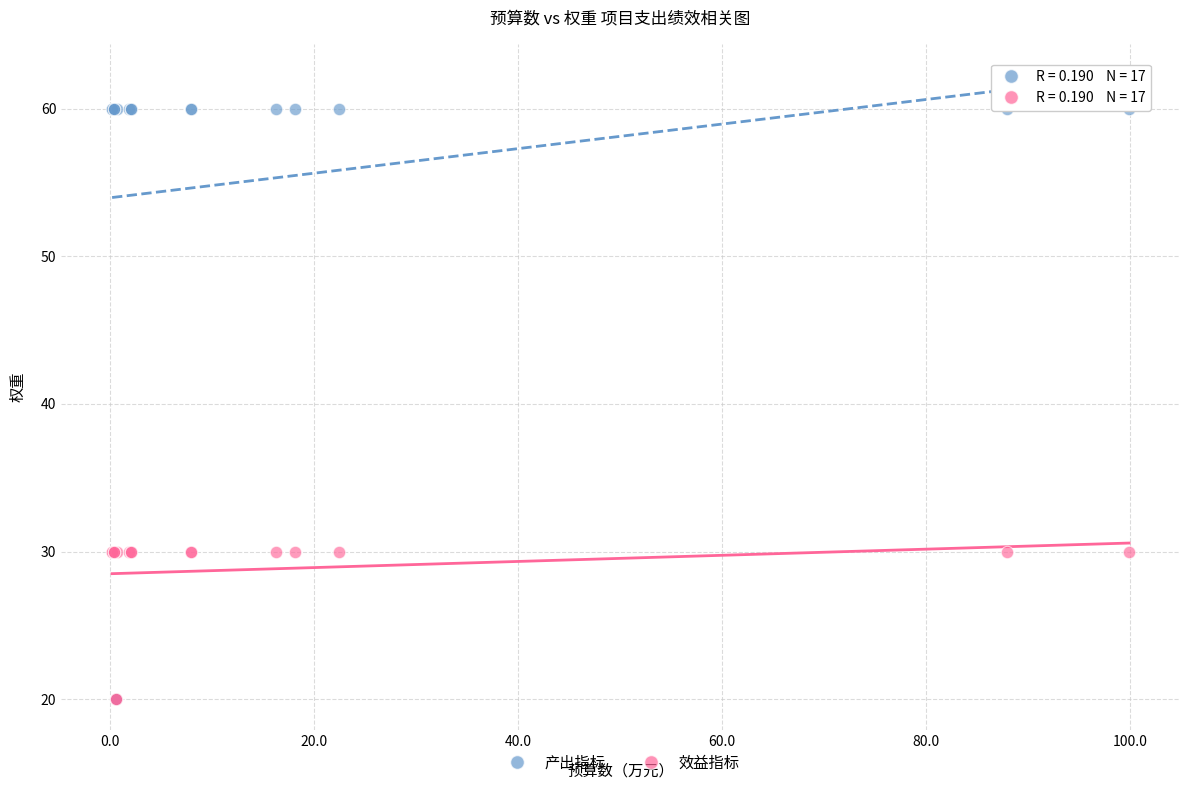

Which series reaches the maximum Y coordinate?

产出指标